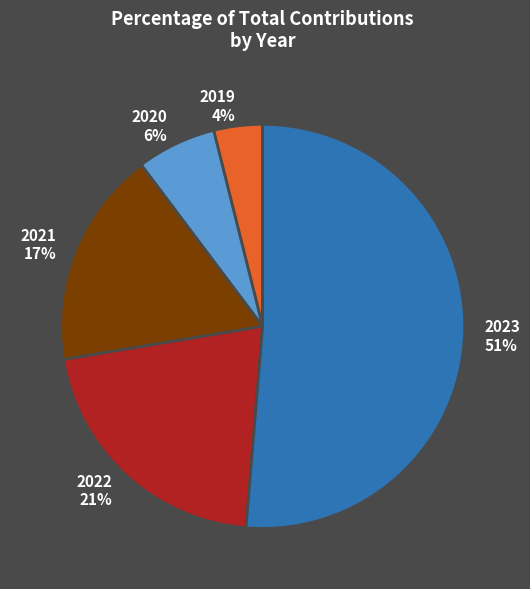

Does 2021 represent more than half of the total?

No